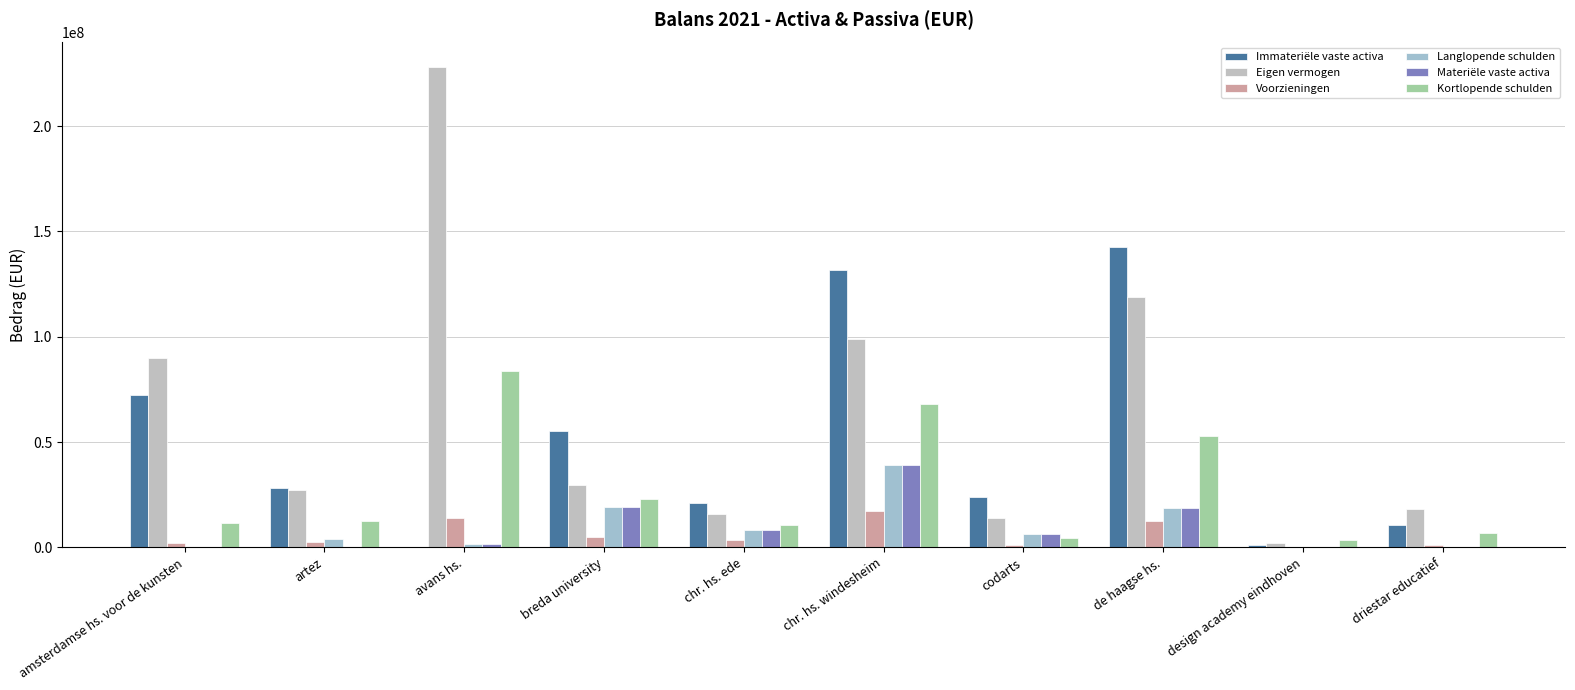

Reading right to left, transcribe all the data shown in this chart.

Immateriële vaste activa: driestar educatief=10487381	design academy eindhoven=957000	de haagse hs.=142795000	codarts=23955082	chr. hs. windesheim=131769000	chr. hs. ede=20923024	breda university=55176000	avans hs.=232000	artez=28051869	amsterdamse hs. voor de kunsten=72137000
Eigen vermogen: driestar educatief=18321312	design academy eindhoven=2150000	de haagse hs.=119098000	codarts=13778389	chr. hs. windesheim=98853000	chr. hs. ede=15753580	breda university=29824000	avans hs.=228329000	artez=27043663	amsterdamse hs. voor de kunsten=89955000
Voorzieningen: driestar educatief=911685	design academy eindhoven=164000	de haagse hs.=12560000	codarts=1010547	chr. hs. windesheim=17376000	chr. hs. ede=3565063	breda university=5090000	avans hs.=13881000	artez=2557017	amsterdamse hs. voor de kunsten=2201000
Langlopende schulden: driestar educatief=0	design academy eindhoven=0	de haagse hs.=18571000	codarts=6411396	chr. hs. windesheim=39270000	chr. hs. ede=8450000	breda university=19058000	avans hs.=1600000	artez=3982136	amsterdamse hs. voor de kunsten=0
Materiële vaste activa: driestar educatief=0	design academy eindhoven=0	de haagse hs.=18571000	codarts=6411396	chr. hs. windesheim=39270000	chr. hs. ede=8450000	breda university=19058000	avans hs.=1600000	artez=0	amsterdamse hs. voor de kunsten=0
Kortlopende schulden: driestar educatief=6998697	design academy eindhoven=3305000	de haagse hs.=52800000	codarts=4651860	chr. hs. windesheim=68045000	chr. hs. ede=10733974	breda university=22875000	avans hs.=83805000	artez=12377827	amsterdamse hs. voor de kunsten=11770000